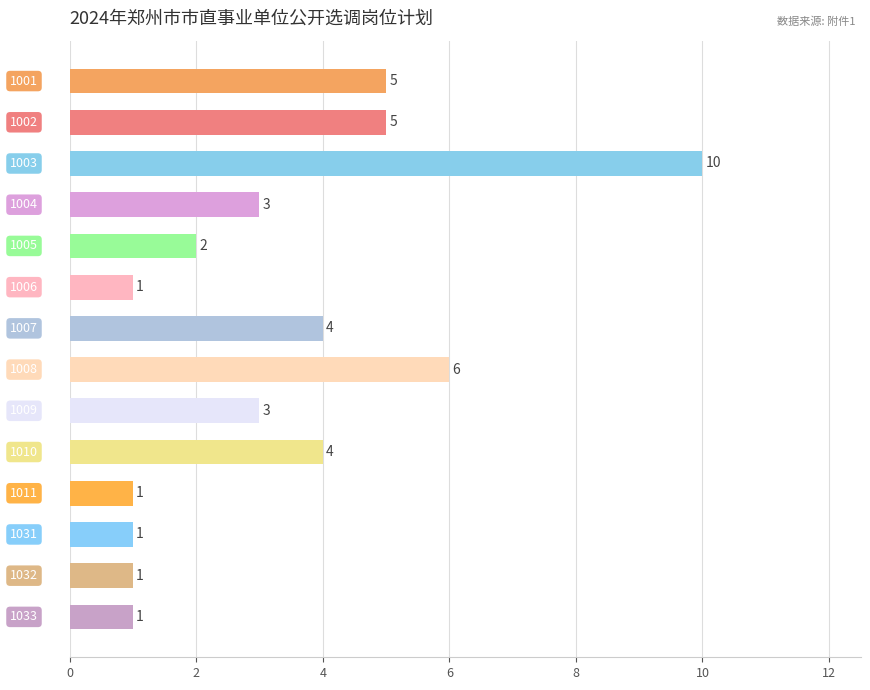

What is the value of the 4th bar from the top?

3